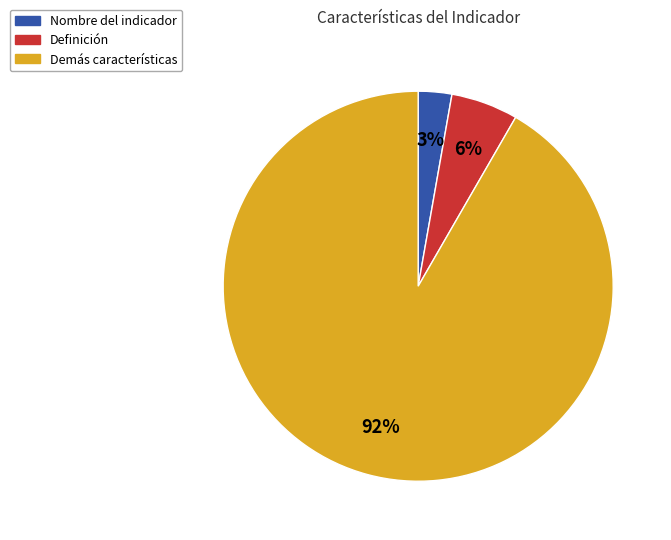

Is there a majority slice in this chart?

Yes